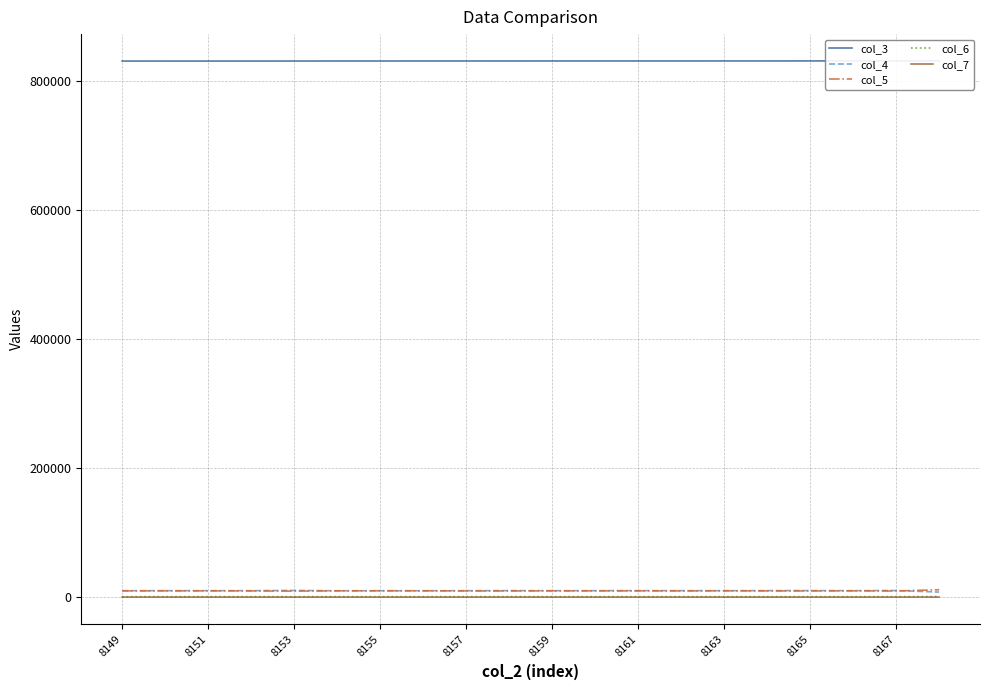

How many series are shown in this chart?

5